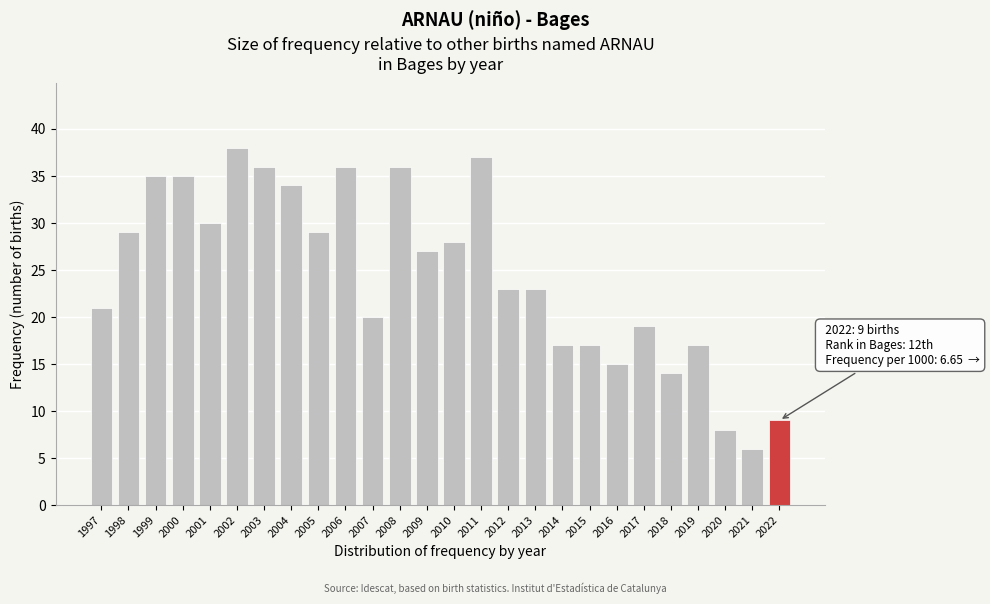

Reading left to right, list all the values displayed in this chart.

1997=21	1998=29	1999=35	2000=35	2001=30	2002=38	2003=36	2004=34	2005=29	2006=36	2007=20	2008=36	2009=27	2010=28	2011=37	2012=23	2013=23	2014=17	2015=17	2016=15	2017=19	2018=14	2019=17	2020=8	2021=6	2022=9